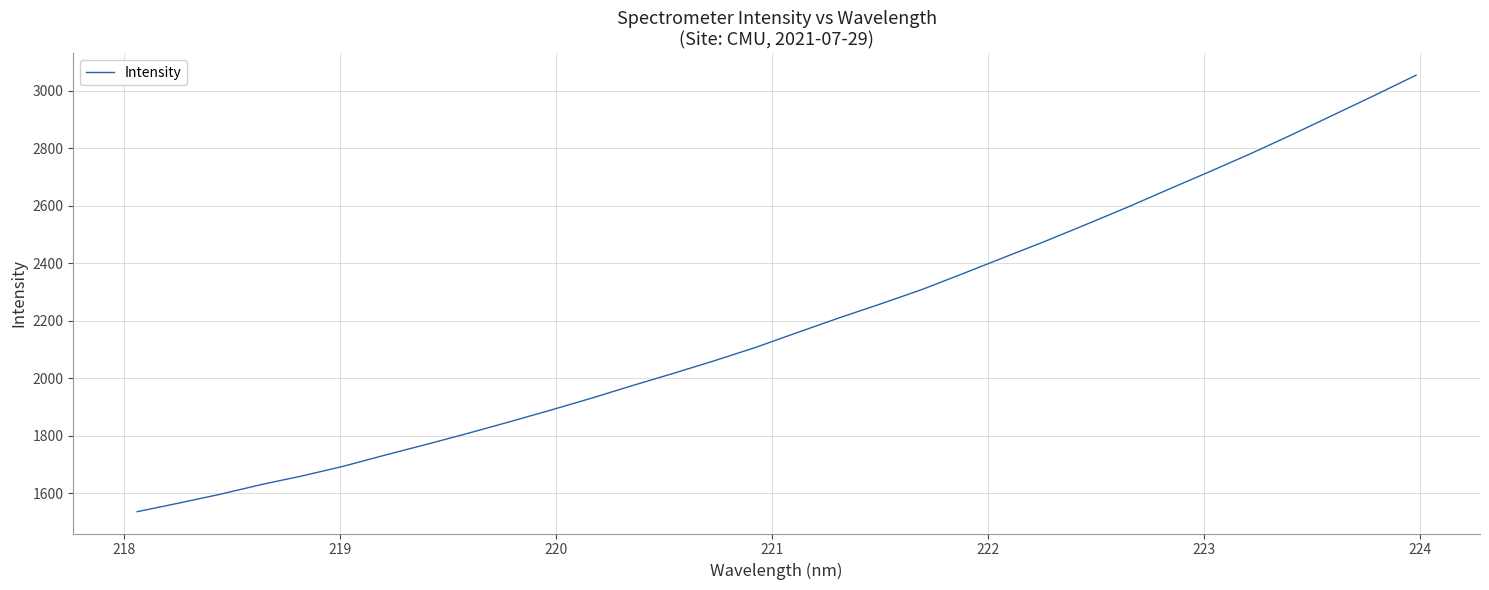

How many values are below 2159?

16